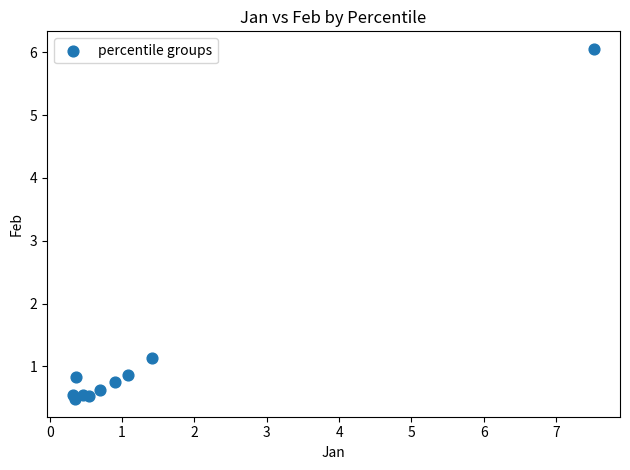

What Y value in the scatter plot is closest to 3?

1.1